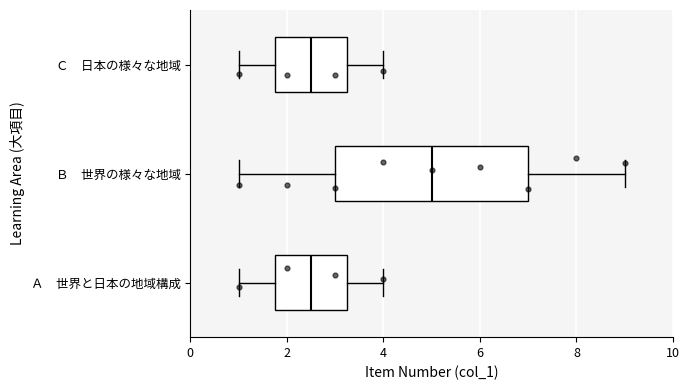

Reading bottom to top, read every box against the x-axis: the position of its median line, the range the box covers, and the ends of its whiskers. The values are not printed on the chart, so give them approximately, as read against the axis.

Ａ 世界と日本の地域構成: median 2.6, box 1.8 to 3.2, whiskers 1.0 to 4.0
Ｂ 世界の様々な地域: median 5.0, box 3.0 to 7.0, whiskers 1.0 to 9.0
Ｃ 日本の様々な地域: median 2.6, box 1.8 to 3.2, whiskers 1.0 to 4.0